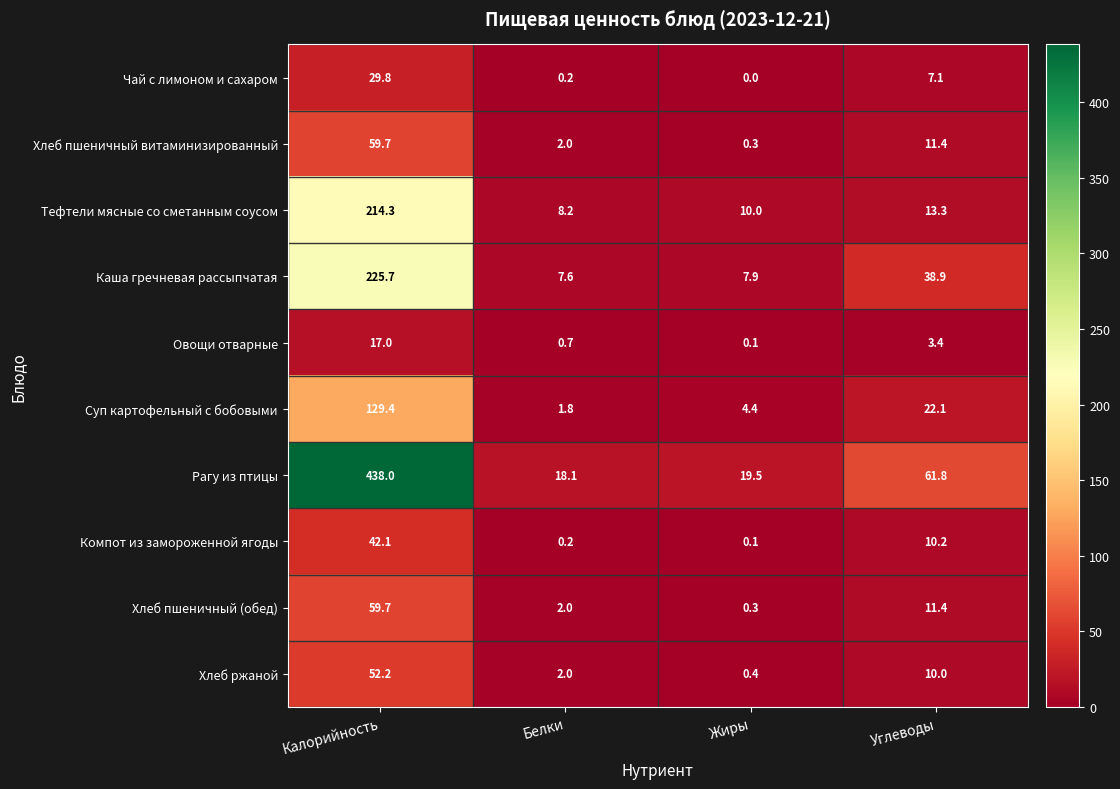

List the labels in order of Чай с лимоном и сахаром value, largest first.

Калорийность, Углеводы, Белки, Жиры